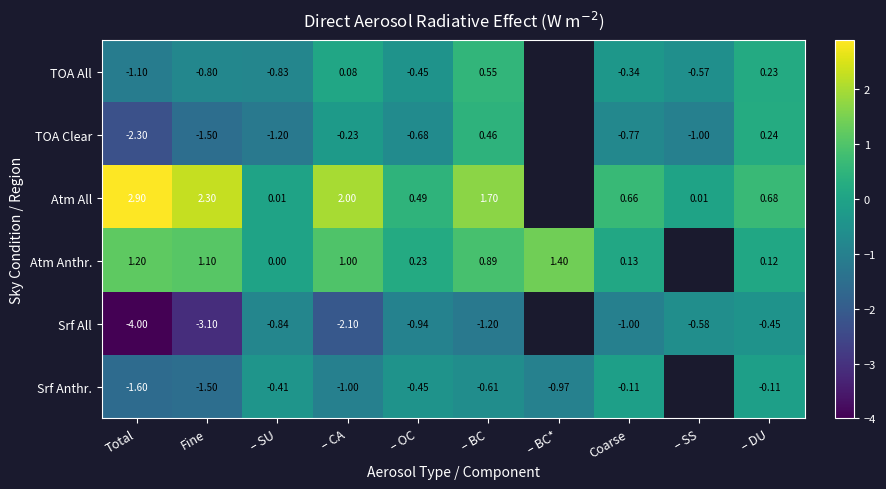

What is the minimum value shown in the chart?

-4.0